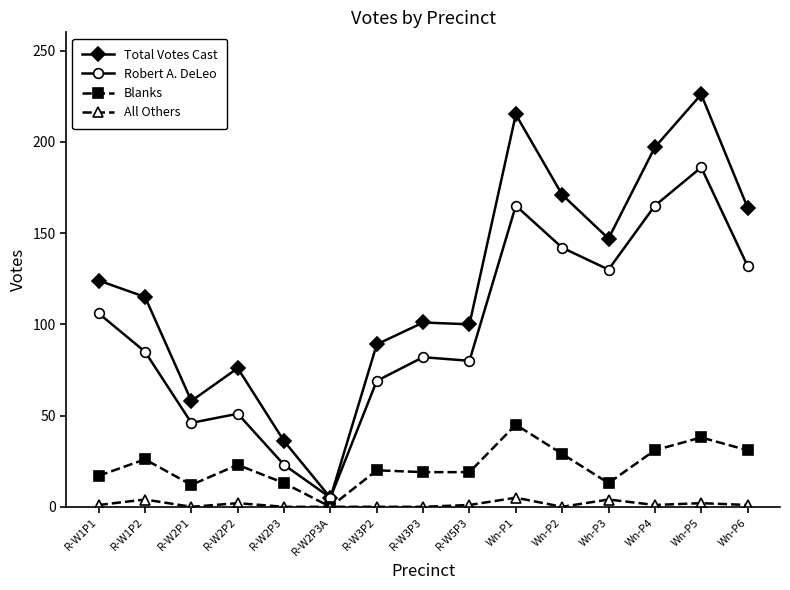

Which series has the widest spread of values?

Total Votes Cast